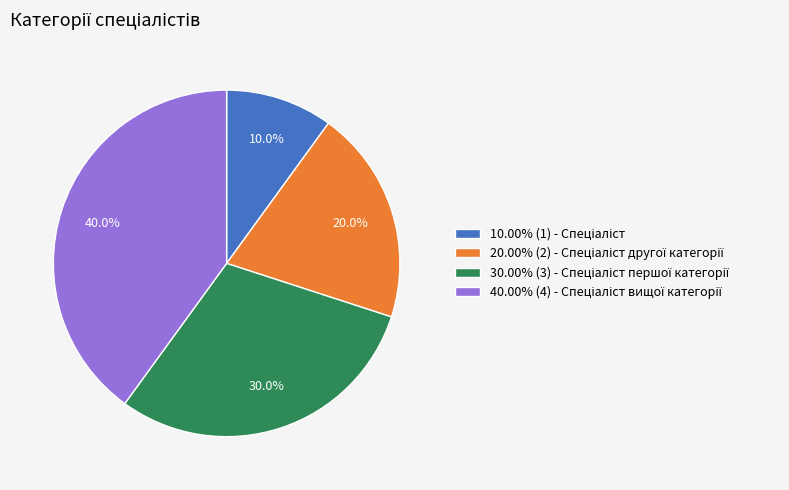

Is there a majority slice in this chart?

No